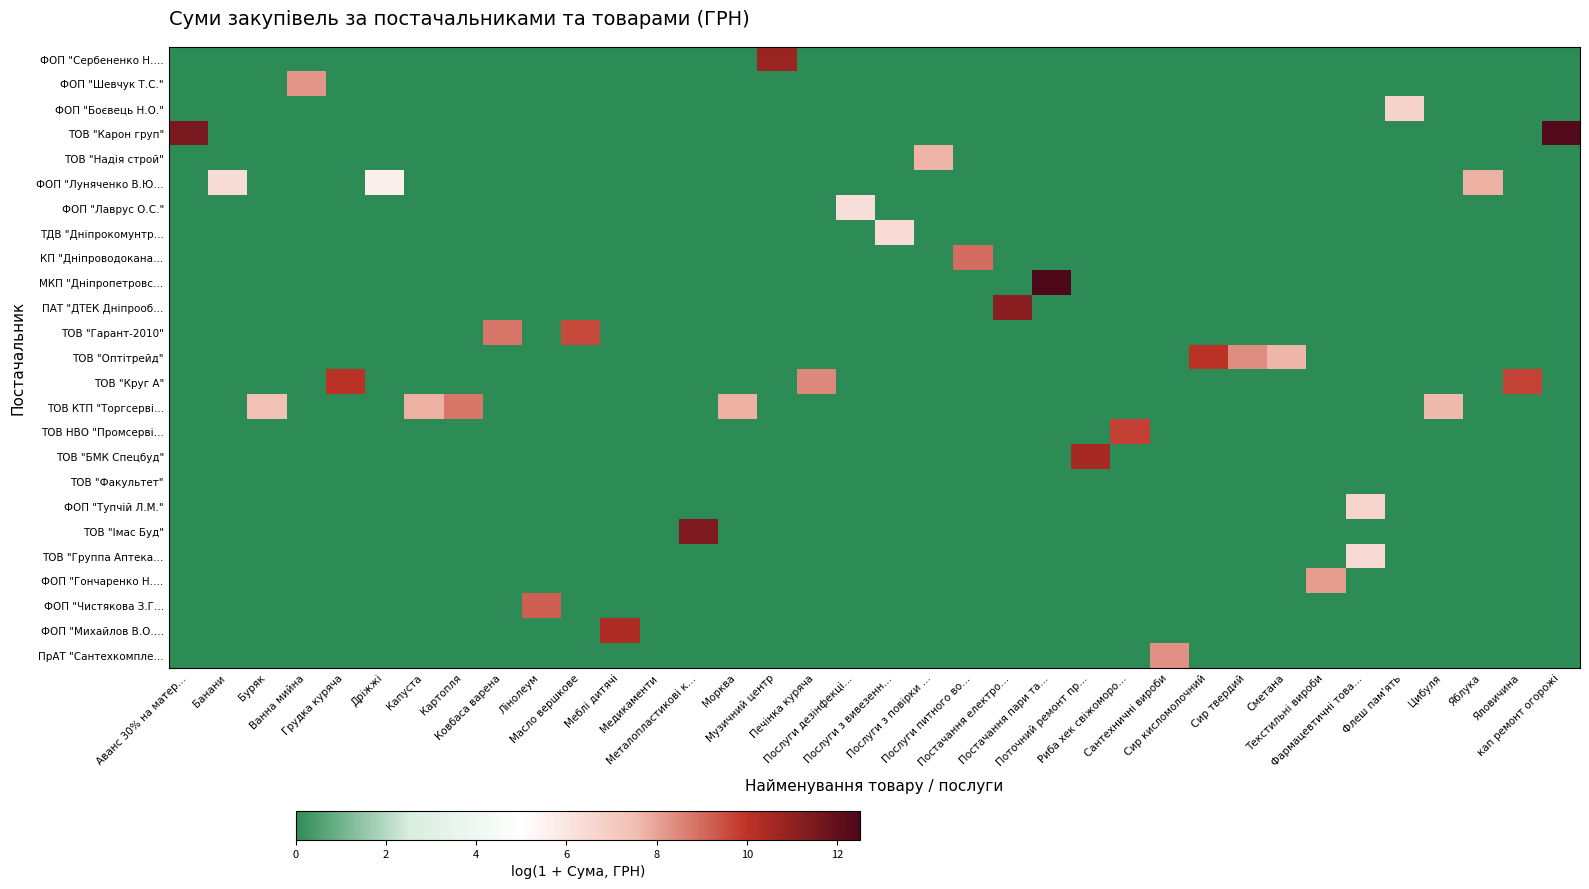

What is the maximum value shown in the chart?

12.5